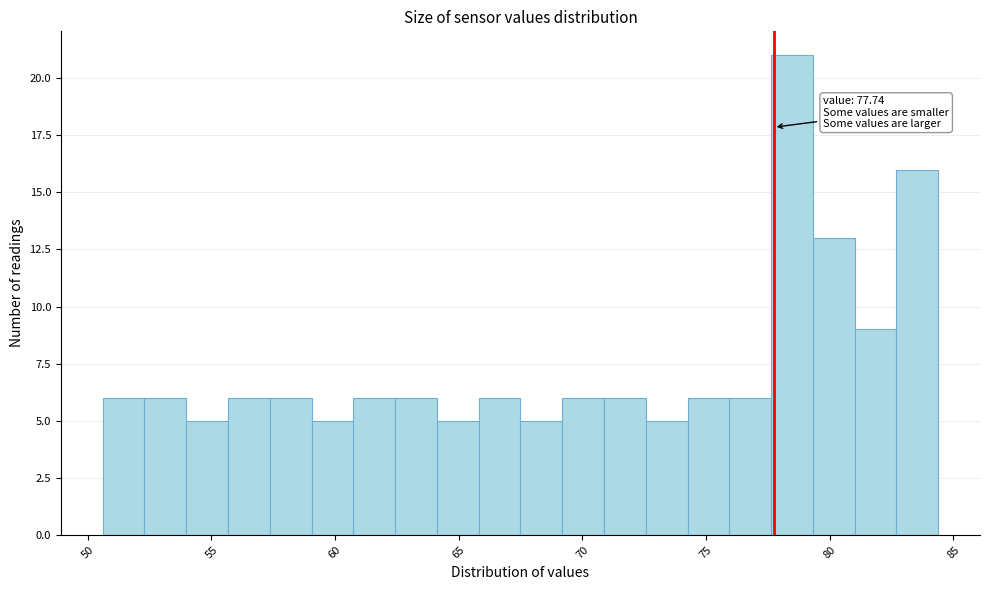

Read against the x-axis, roughly where is the centre of the tallest bar?

78.5